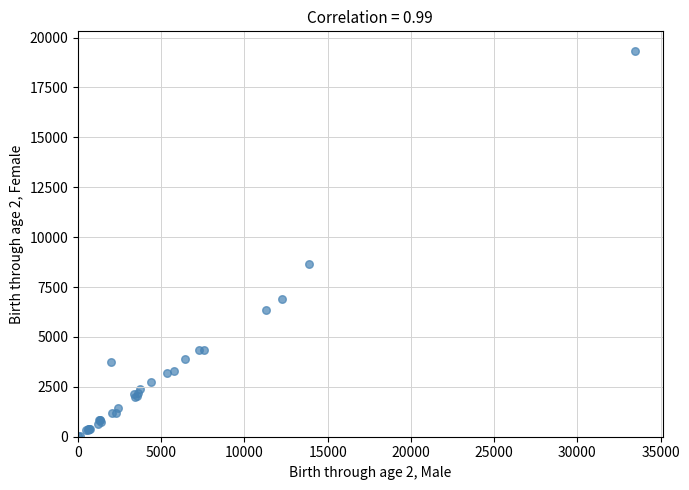

What Y value in the scatter plot is closest to 9679?

8643